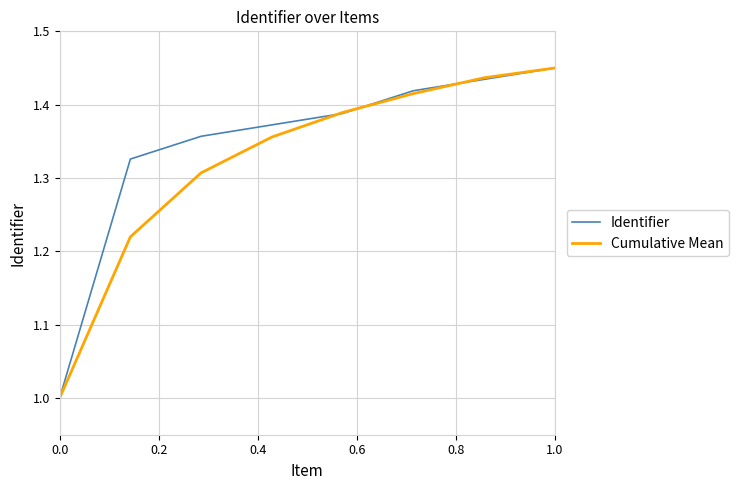

How many lines are shown in the chart?

2